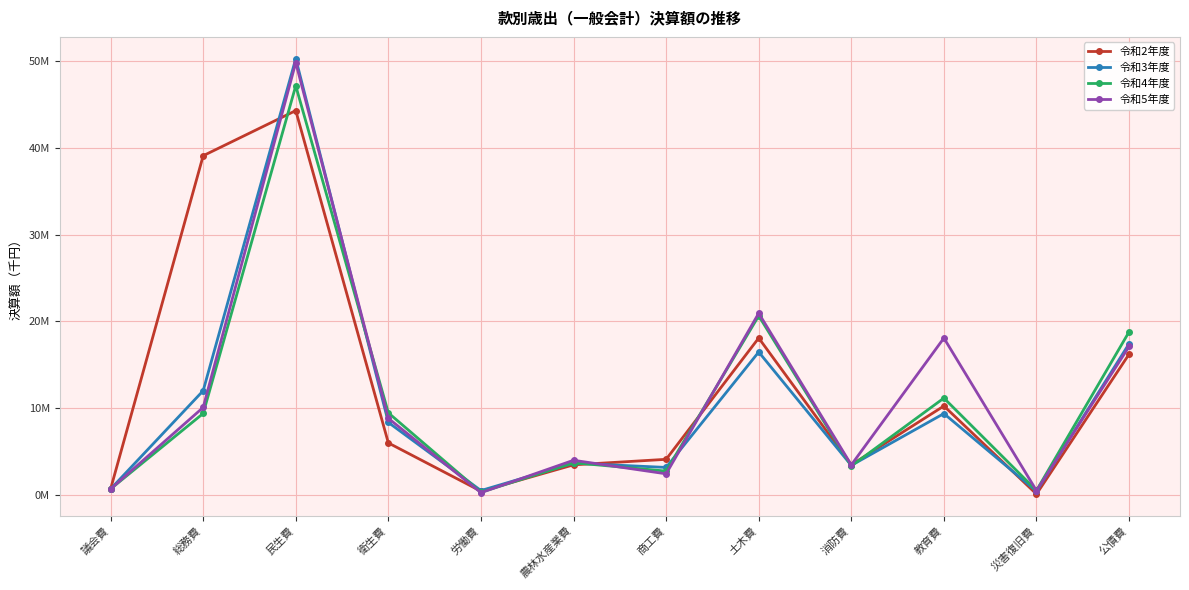

Between 公債費 and 議会費, which is larger?

公債費